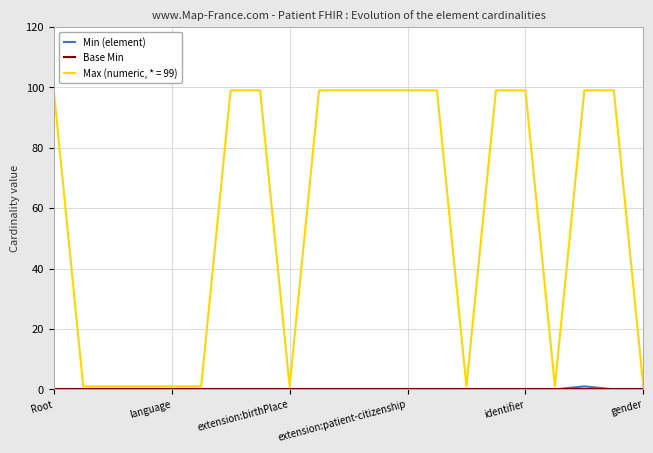

Which series has the largest total across all categories?

Max (numeric, * = 99)